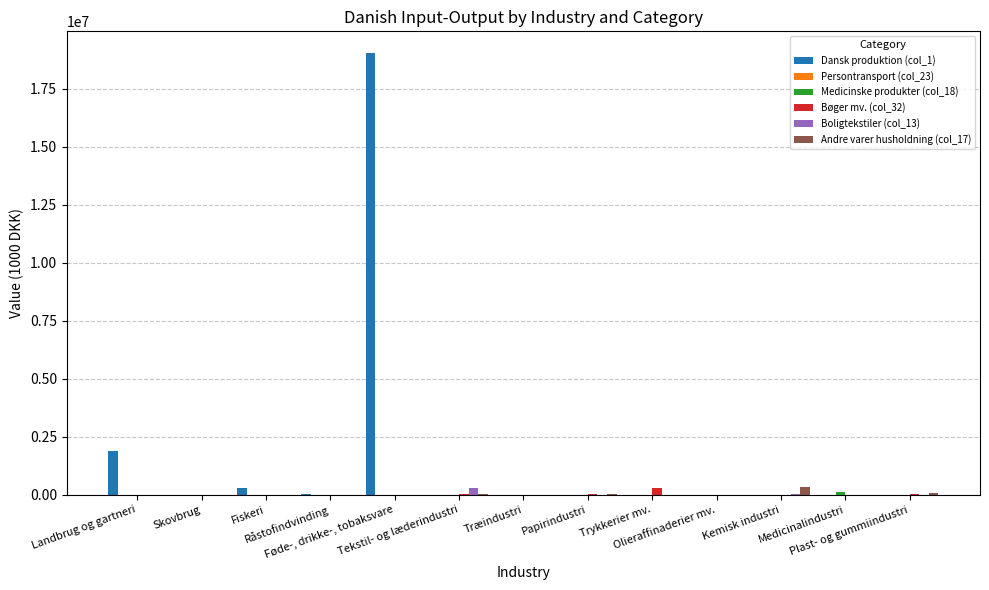

Which series has the largest total across all categories?

Dansk produktion (col_1)